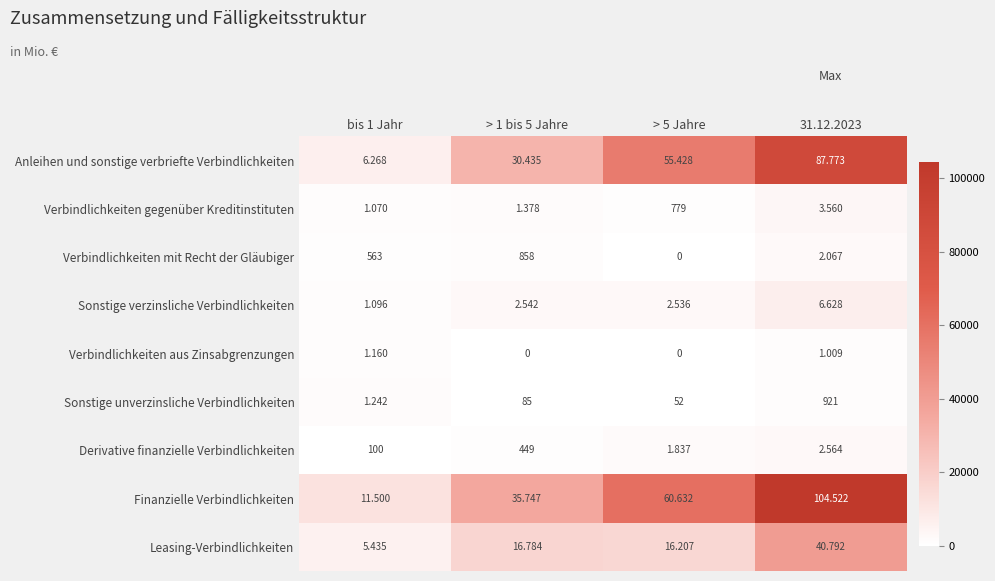

Count the number of categories in the chart.

4